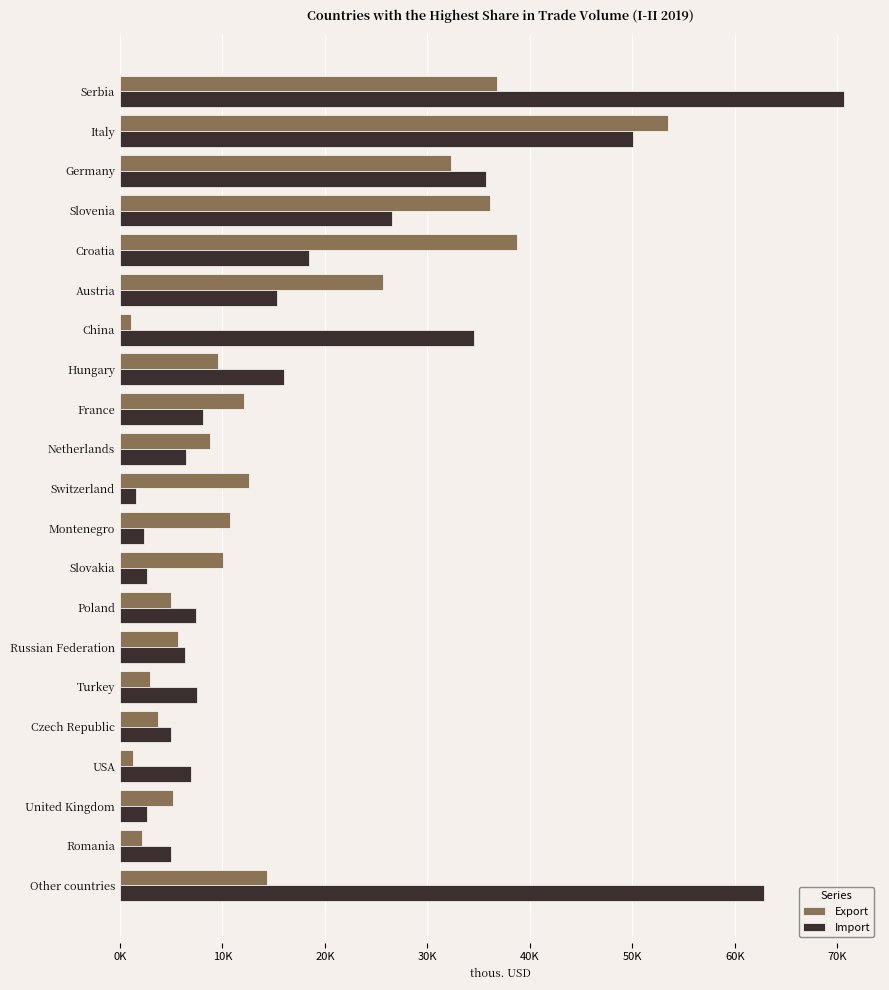

What are all the series names shown in the legend?

Export, Import